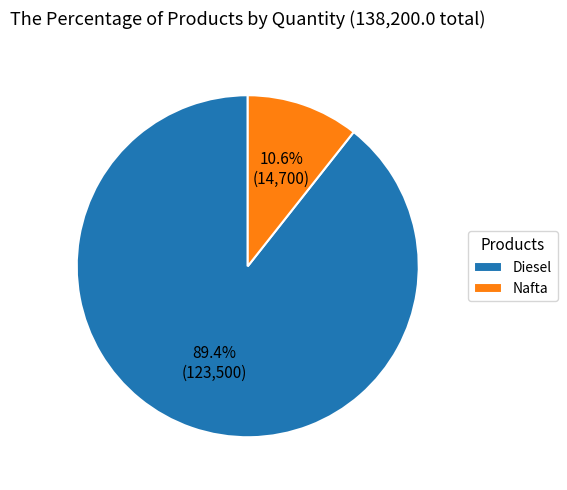

Is it true that Diesel is 89% of the pie?

True